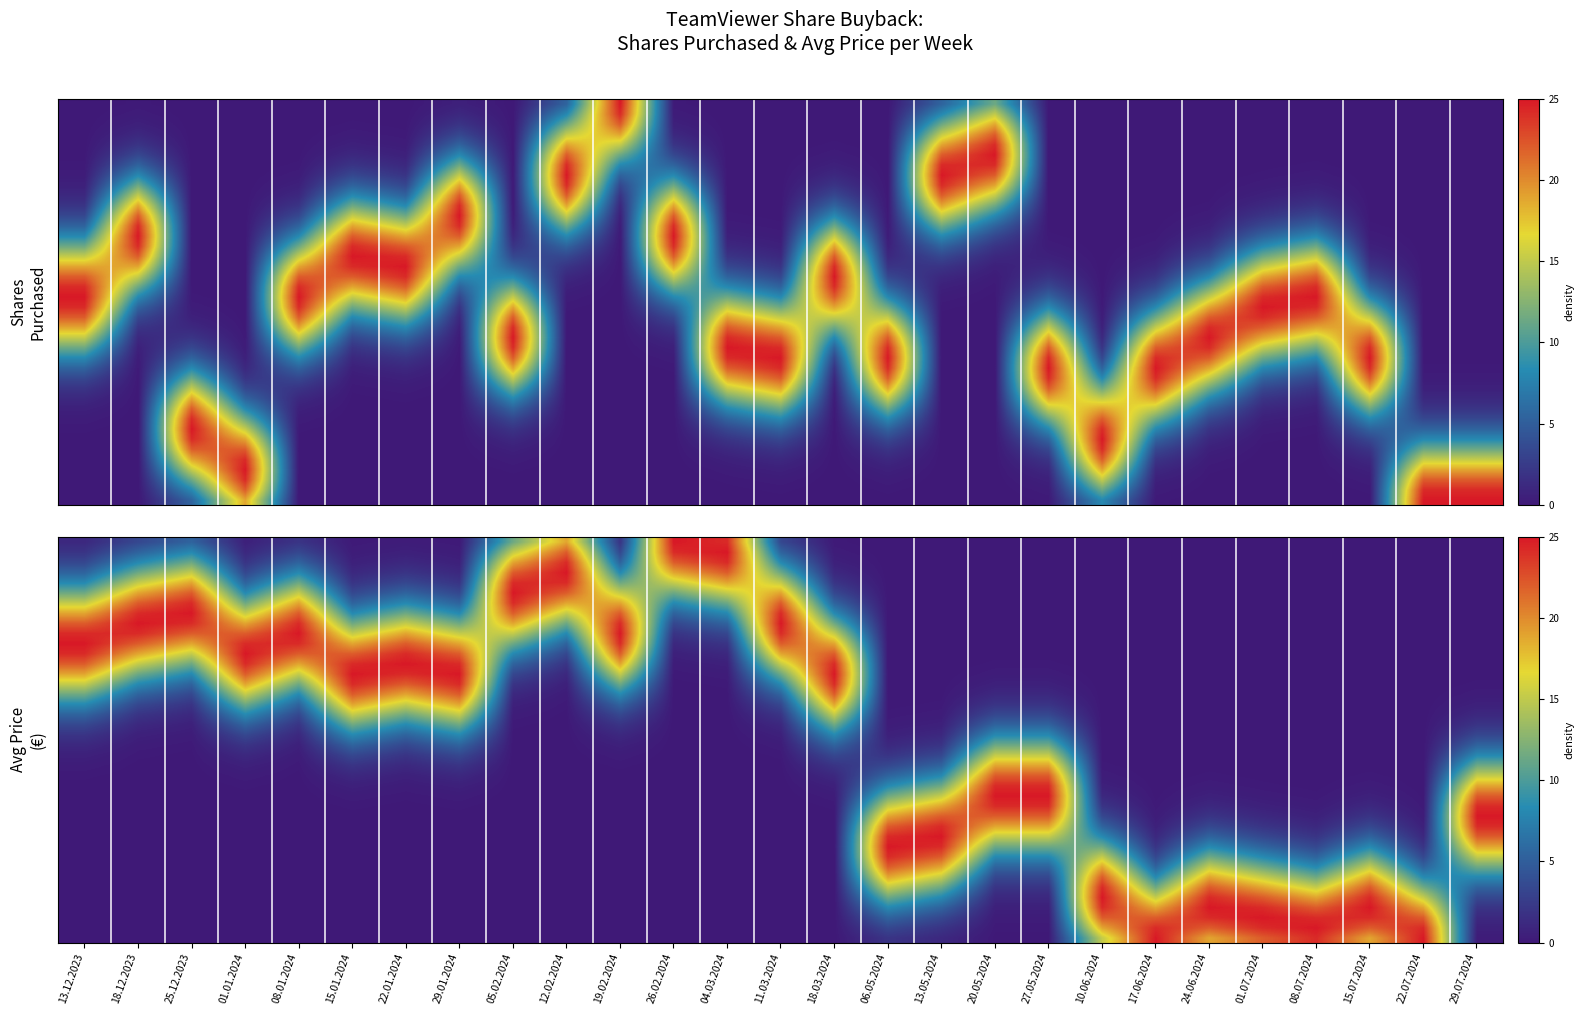

What is the difference between the highest and lowest values at 20.05.2024?

25.0